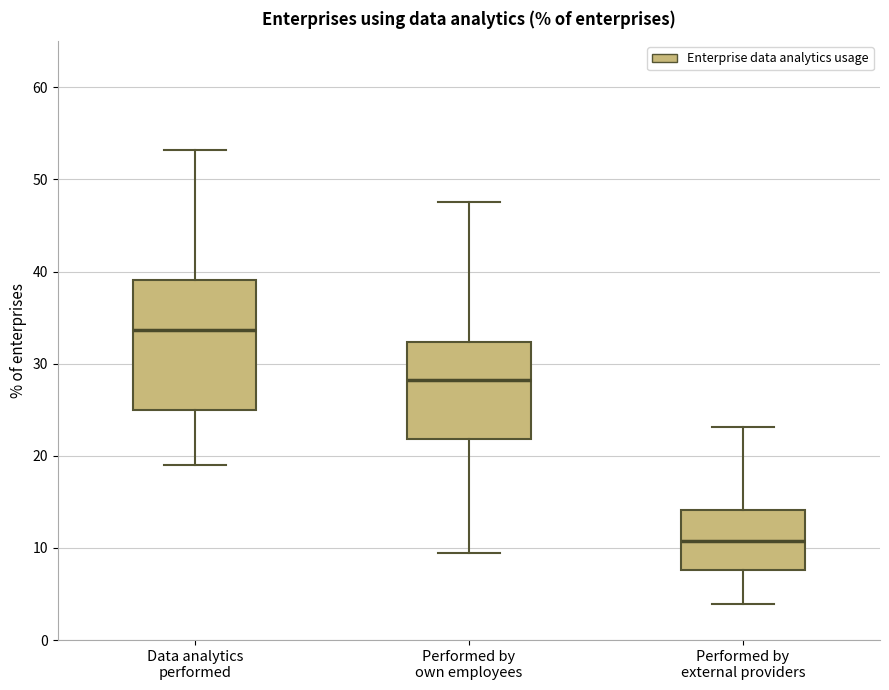

Reading left to right, read every box against the y-axis: the position of its median line, the range the box covers, and the ends of its whiskers. The values are not printed on the chart, so give them approximately, as read against the axis.

Data analytics performed: median 34, box 25 to 39, whiskers 19 to 53
Performed by own employees: median 28, box 22 to 32, whiskers 10 to 48
Performed by external providers: median 11, box 8 to 14, whiskers 4 to 23